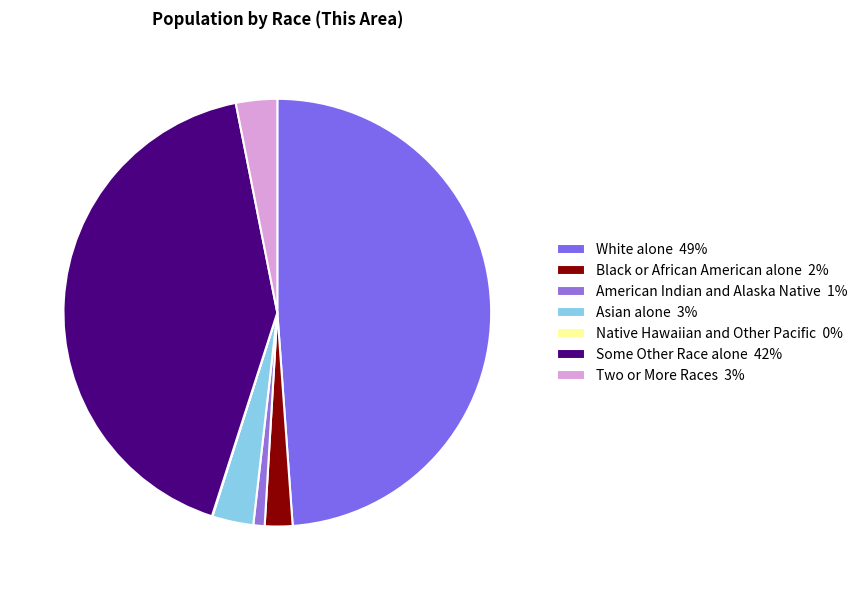

What percentage is the Some Other Race alone slice, to the nearest percent?

42%